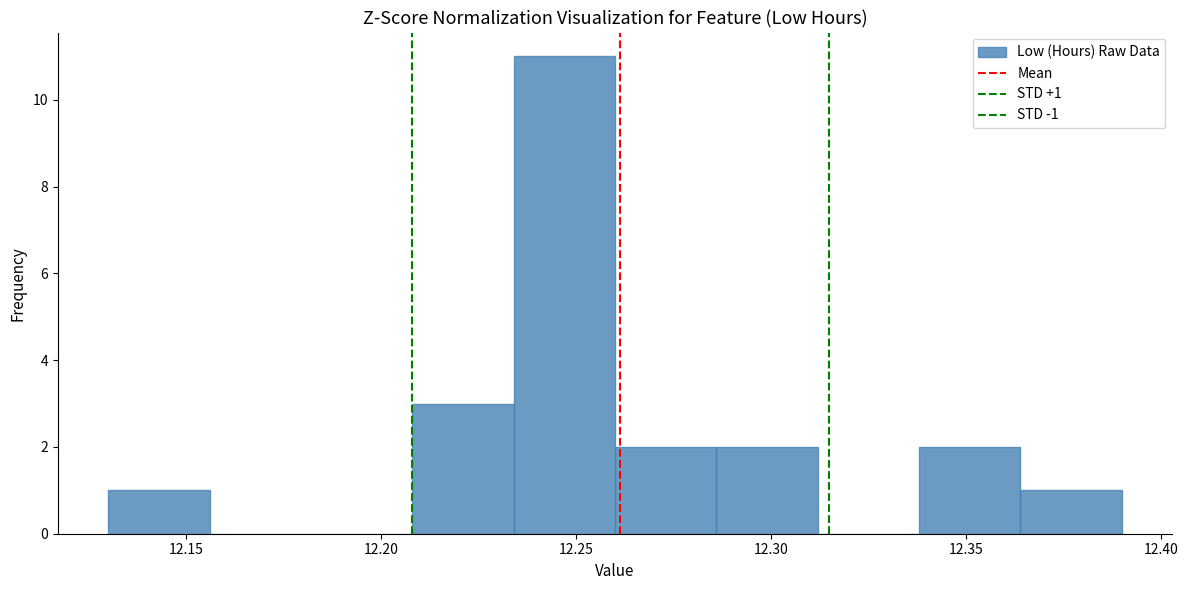

Over which range of the x-axis is the bar tallest?

12.234 to 12.260